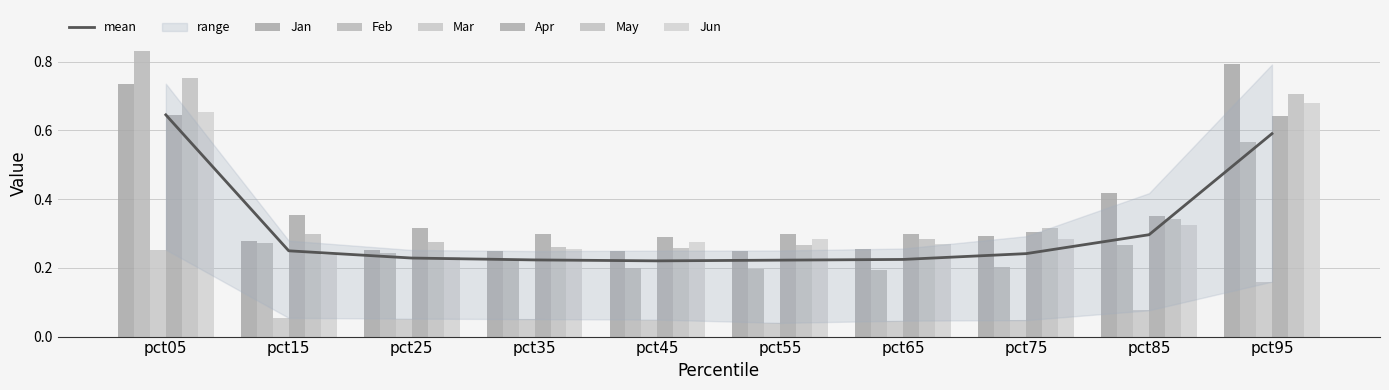

How many bars are there in each group?

6